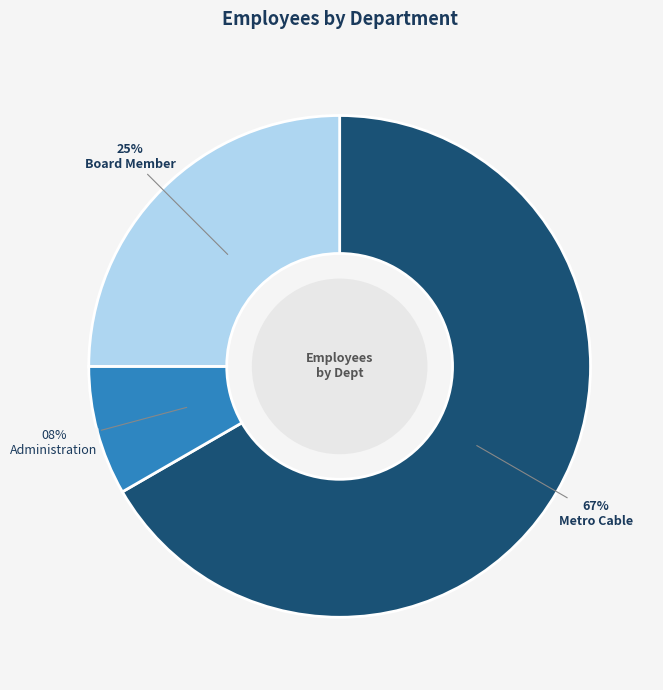

Is there a majority slice in this chart?

Yes